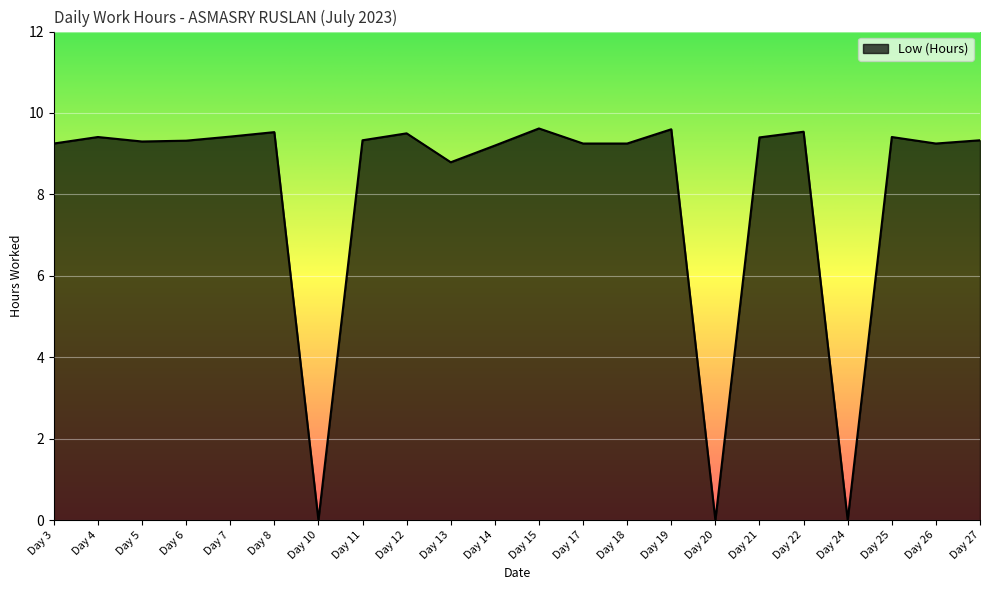

Where is the first local maximum?

Day 4